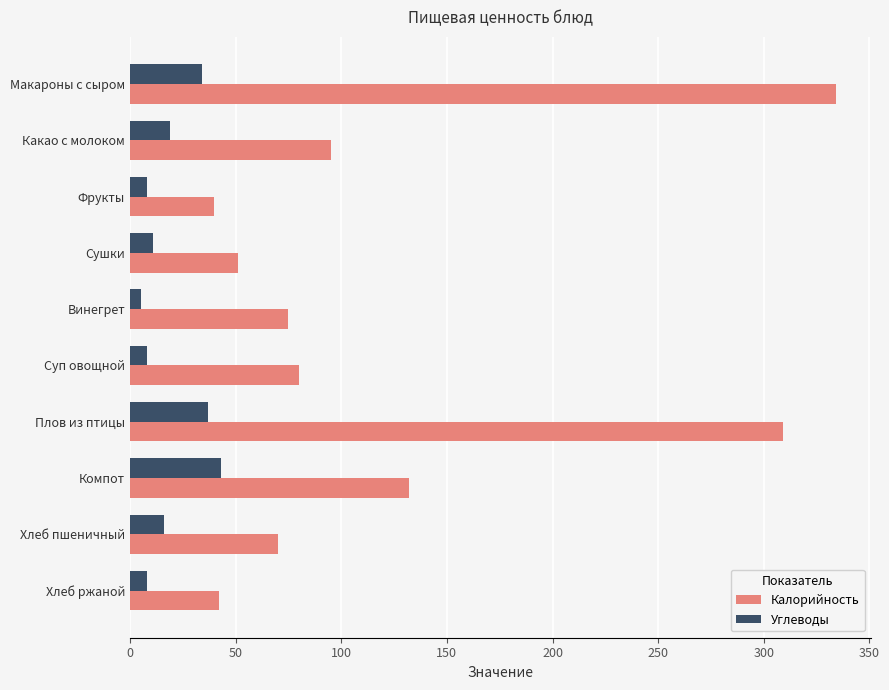

At which label is Калорийность closest to 187?

Компот